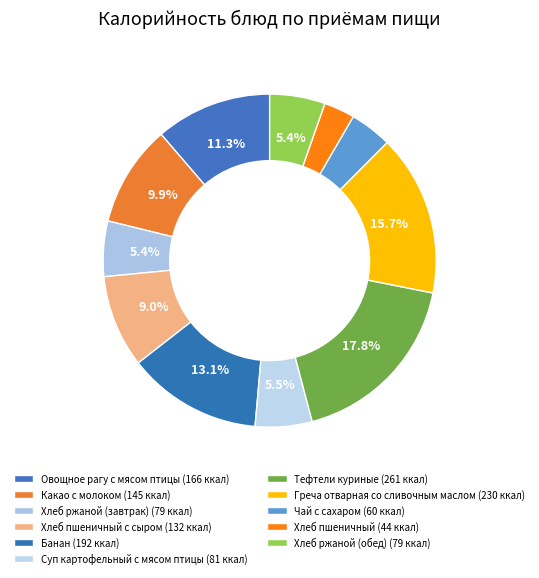

Count the number of slices in the pie.

11